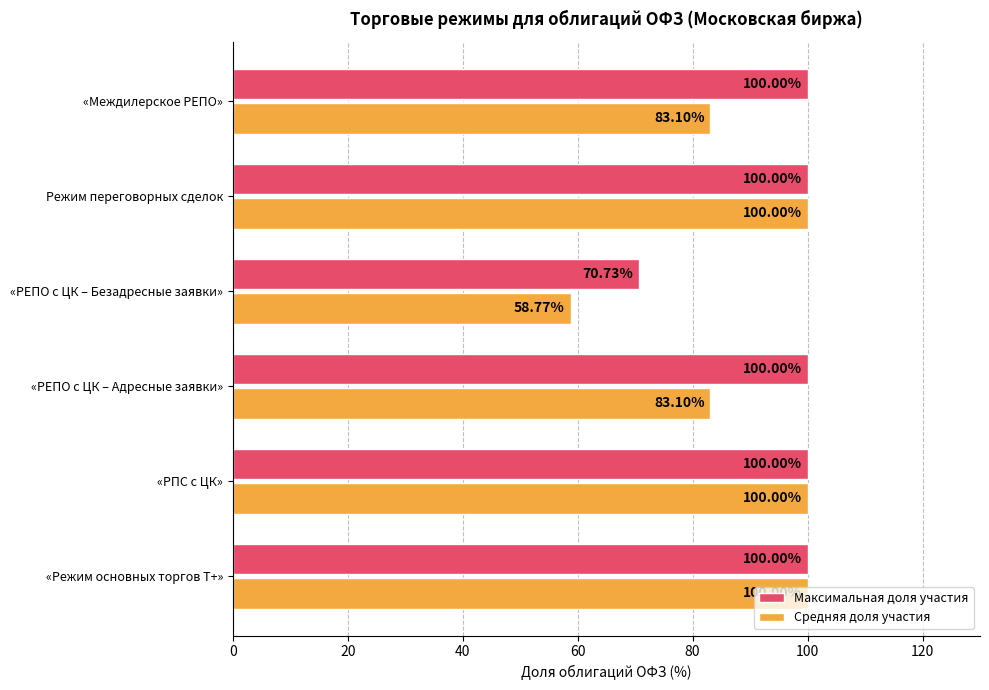

Rank the series by their average value, from lowest to highest.

Средняя доля участия, Максимальная доля участия